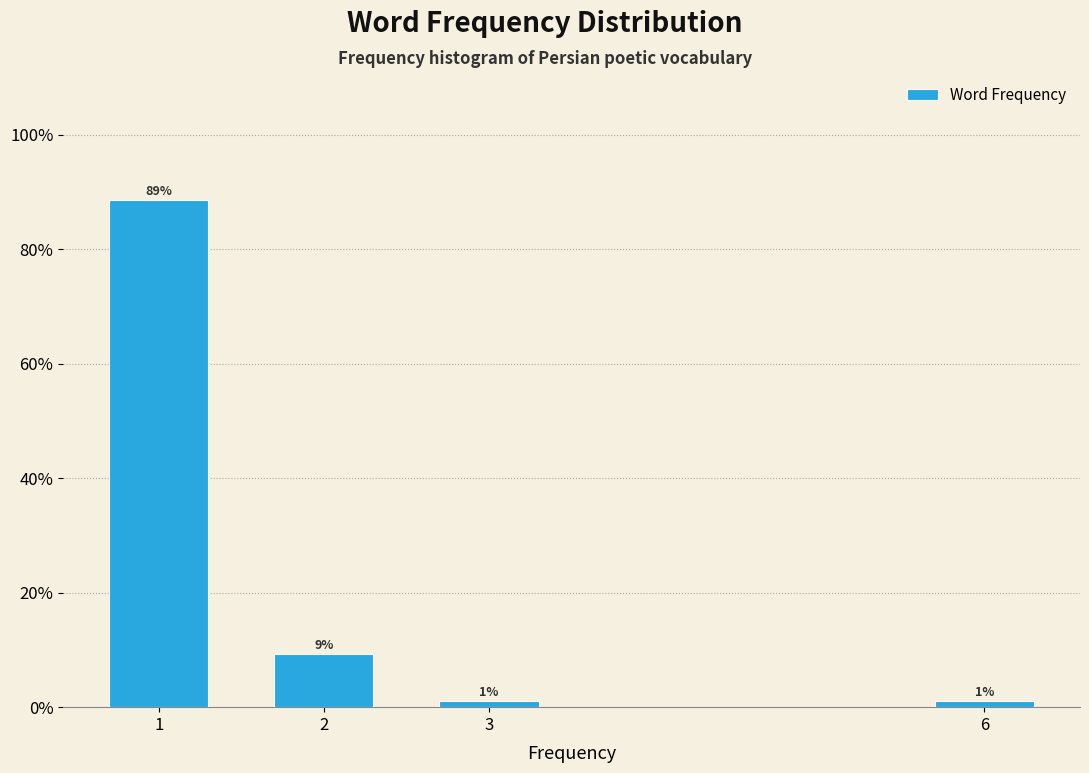

What is the value of the 3rd bar from the left?

1.0